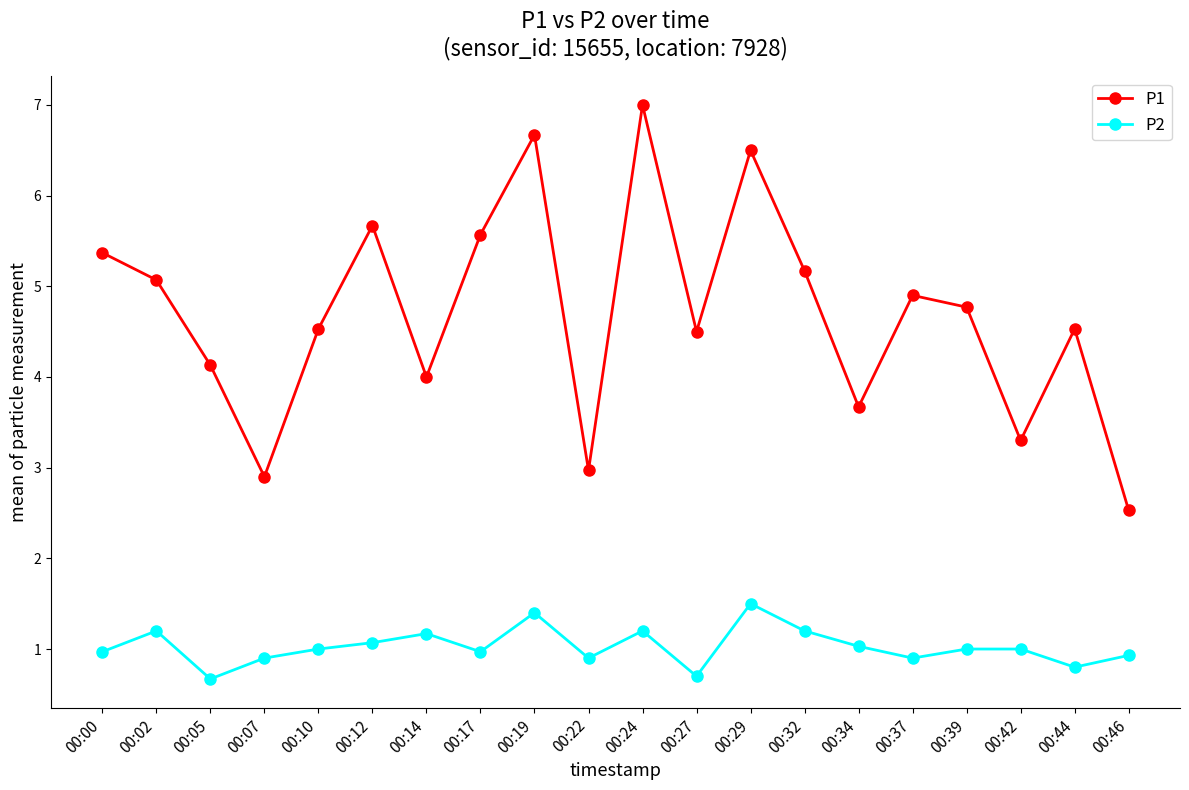

Reading right to left, transcribe all the data shown in this chart.

P1: 2.5	4.5	3.3	4.8	4.9	3.7	5.2	6.5	4.5	7.0	3.0	6.7	5.6	4.0	5.7	4.5	2.9	4.1	5.1	5.4
P2: 0.9	0.8	1.0	1.0	0.9	1.0	1.2	1.5	0.7	1.2	0.9	1.4	1.0	1.2	1.1	1.0	0.9	0.7	1.2	1.0